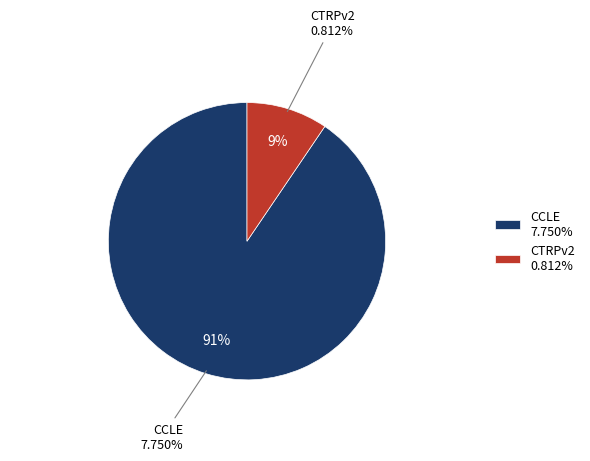

The CCLE slice represents 91% of the pie. True or false?

True